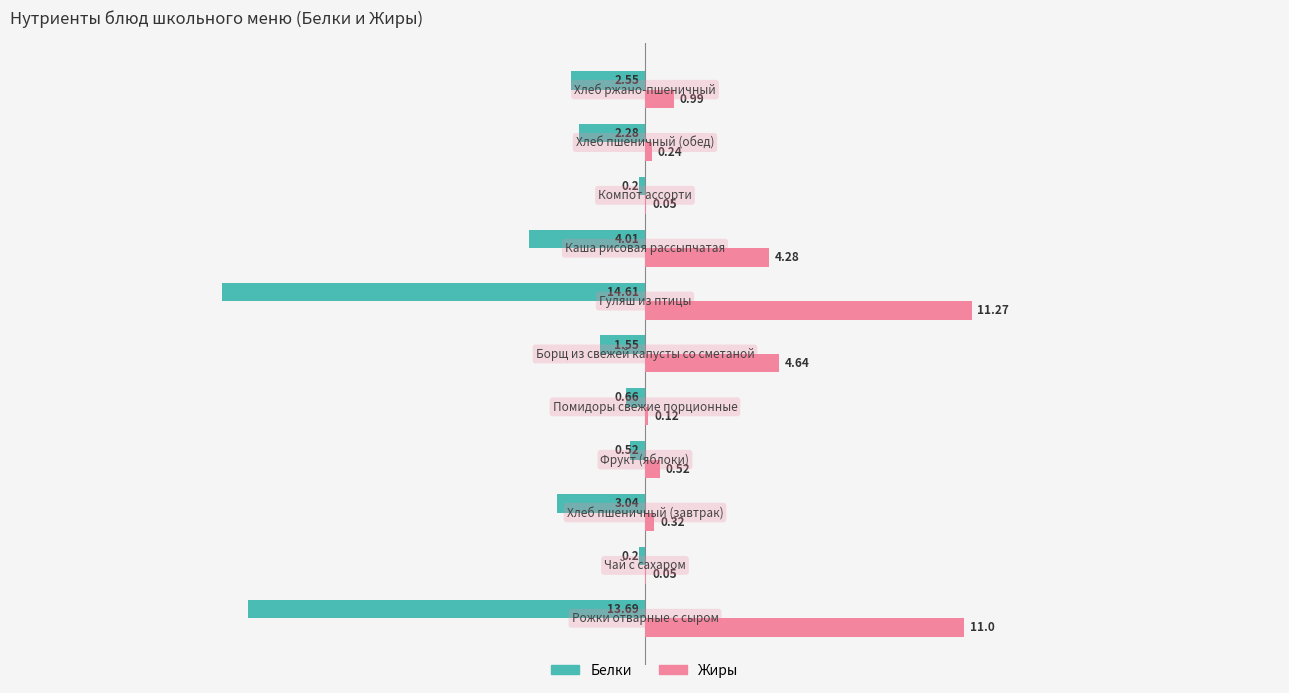

How many categories are shown in the chart?

11